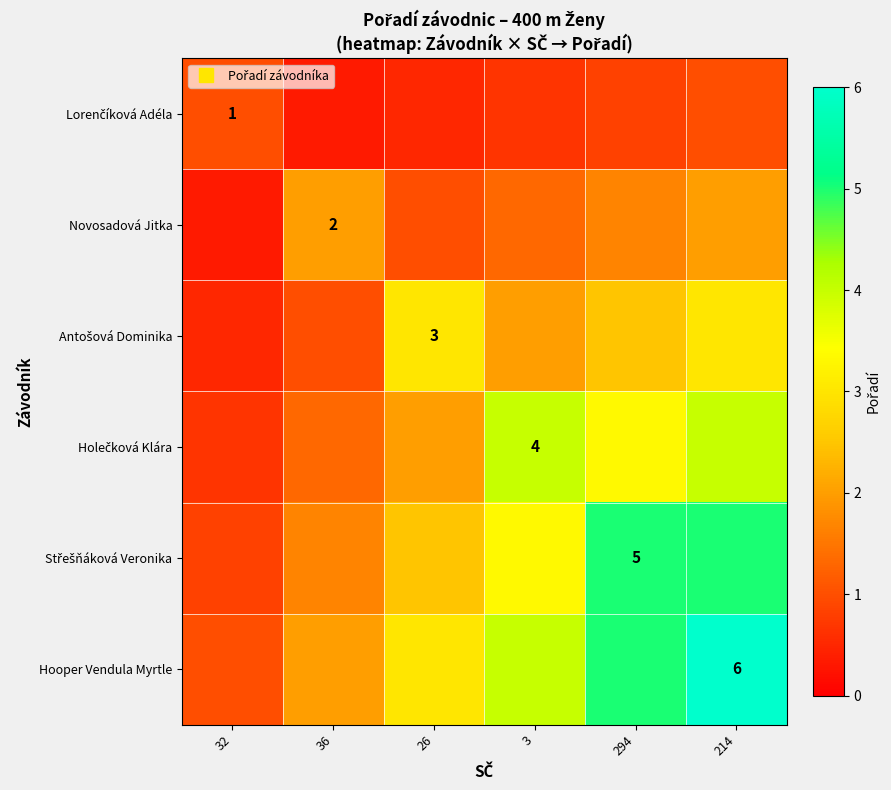

Rank the series at 32 from lowest to highest value.

Novosadová Jitka, Antošová Dominika, Holečková Klára, Střešňáková Veronika, Lorenčíková Adéla, Hooper Vendula Myrtle